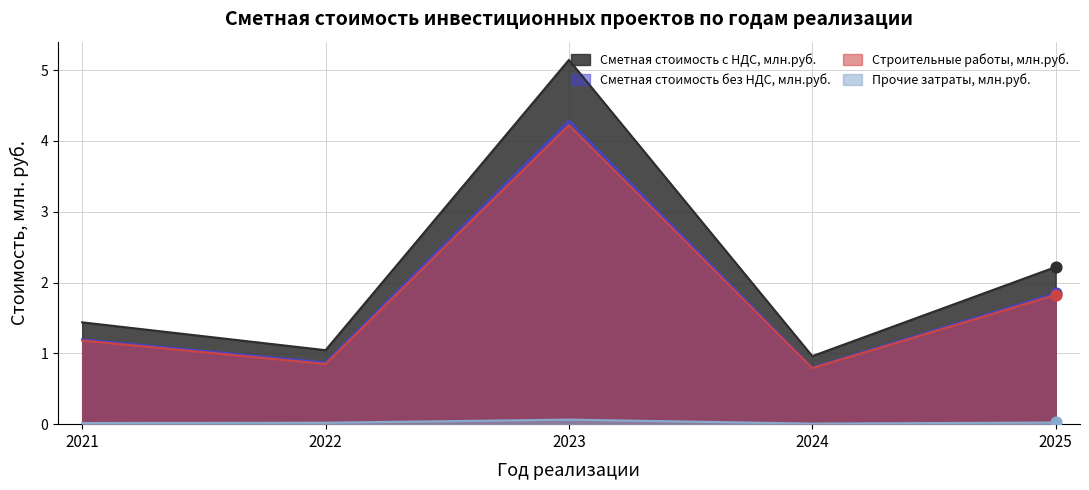

Which series has the widest spread of Y values?

Сметная стоимость с НДС, млн.руб.